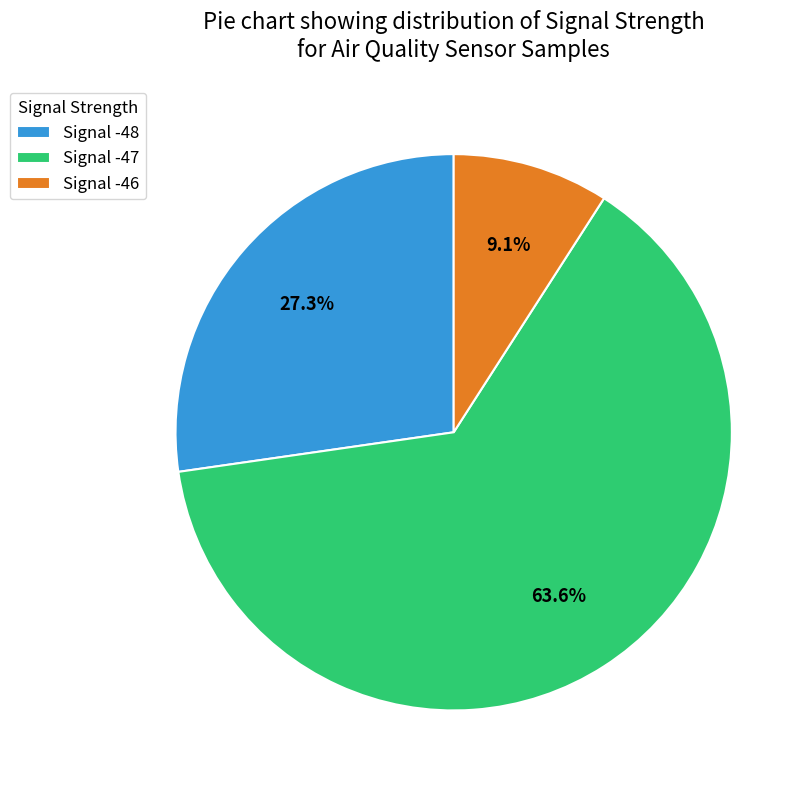

Is there any slice that represents more than half of the pie?

Yes